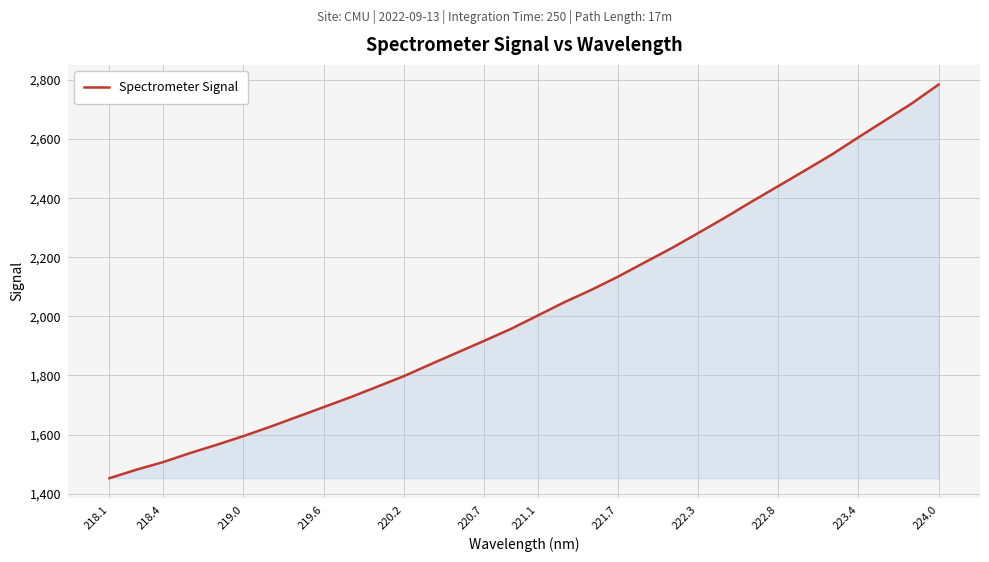

What is the sum of all values?

64938.2